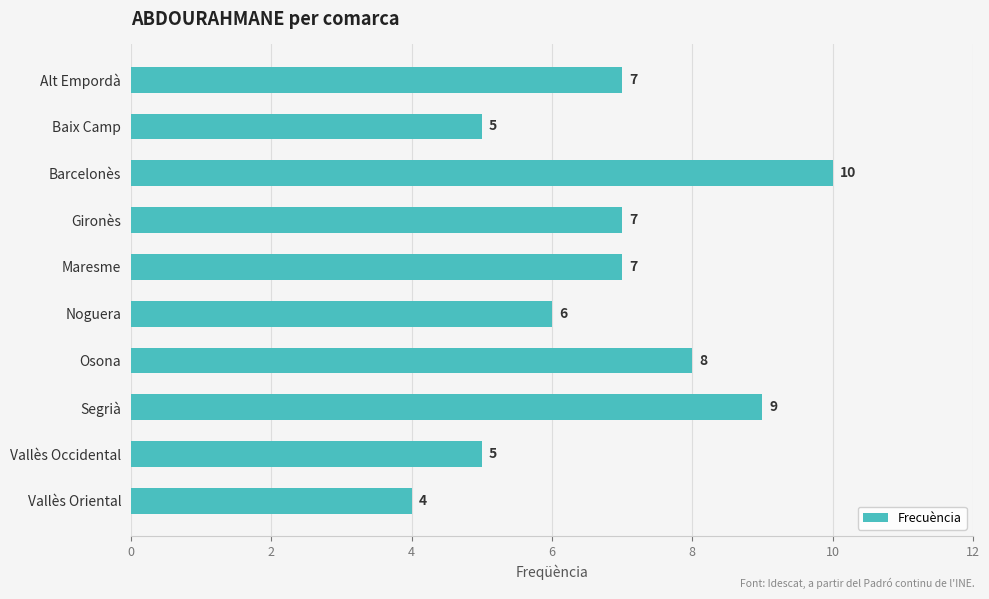

Is it true that the value at Vallès Oriental is 7?

False